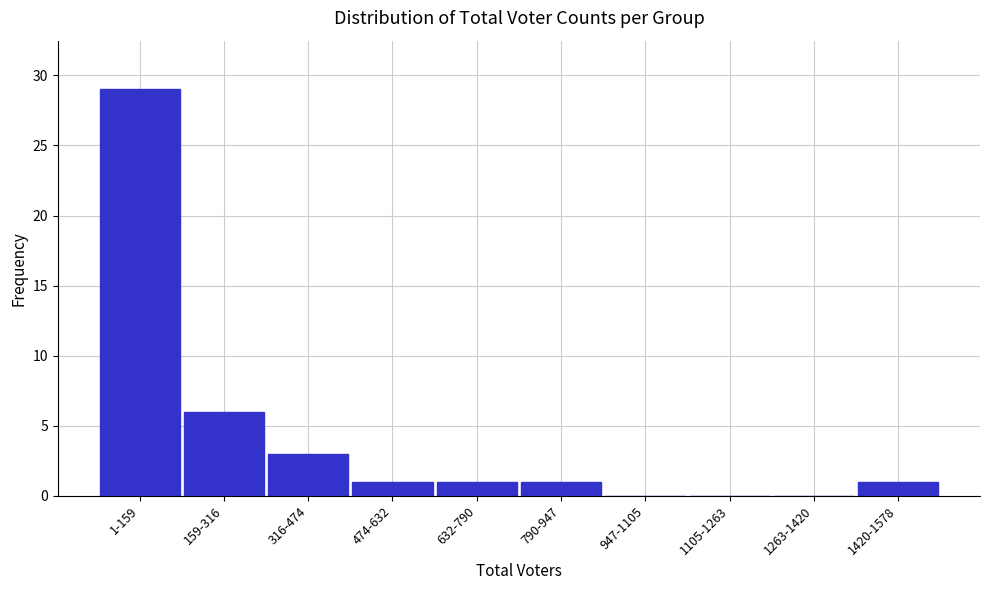

Reading left to right, what are all the values shown in this chart?

1-159=29	159-316=6	316-474=3	474-632=1	632-790=1	790-947=1	947-1105=0	1105-1263=0	1263-1420=0	1420-1578=1